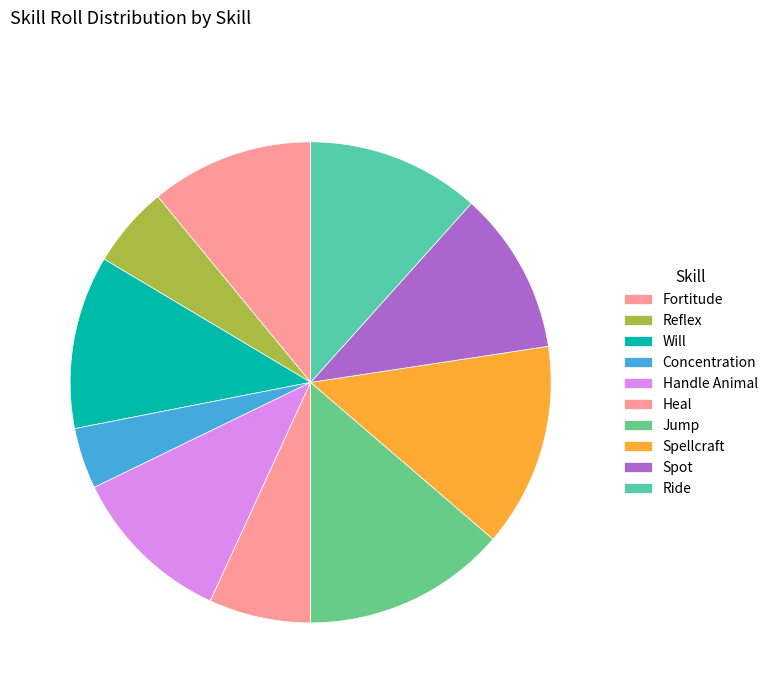

The Handle Animal slice represents 11% of the pie. True or false?

True